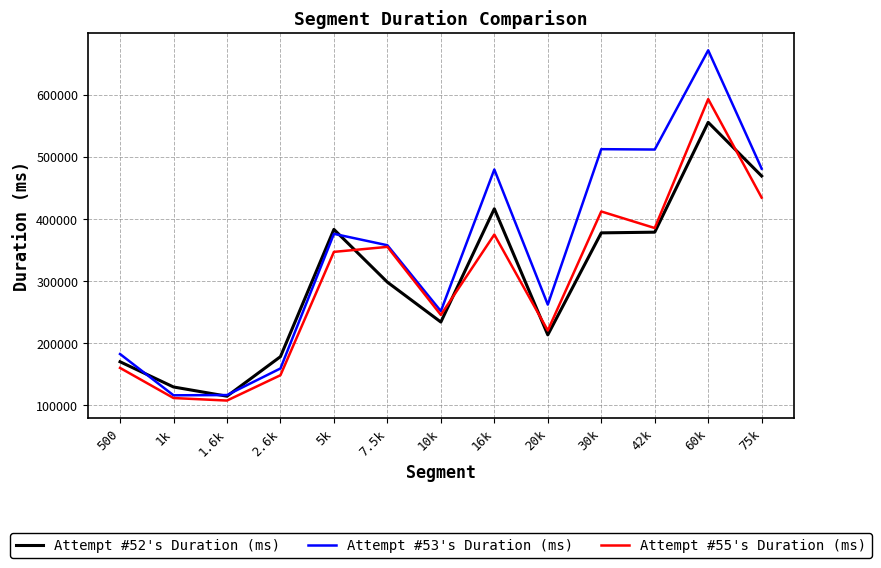

The Attempt #55's Duration (ms) series shows 251395 at 2.6k. True or false?

False